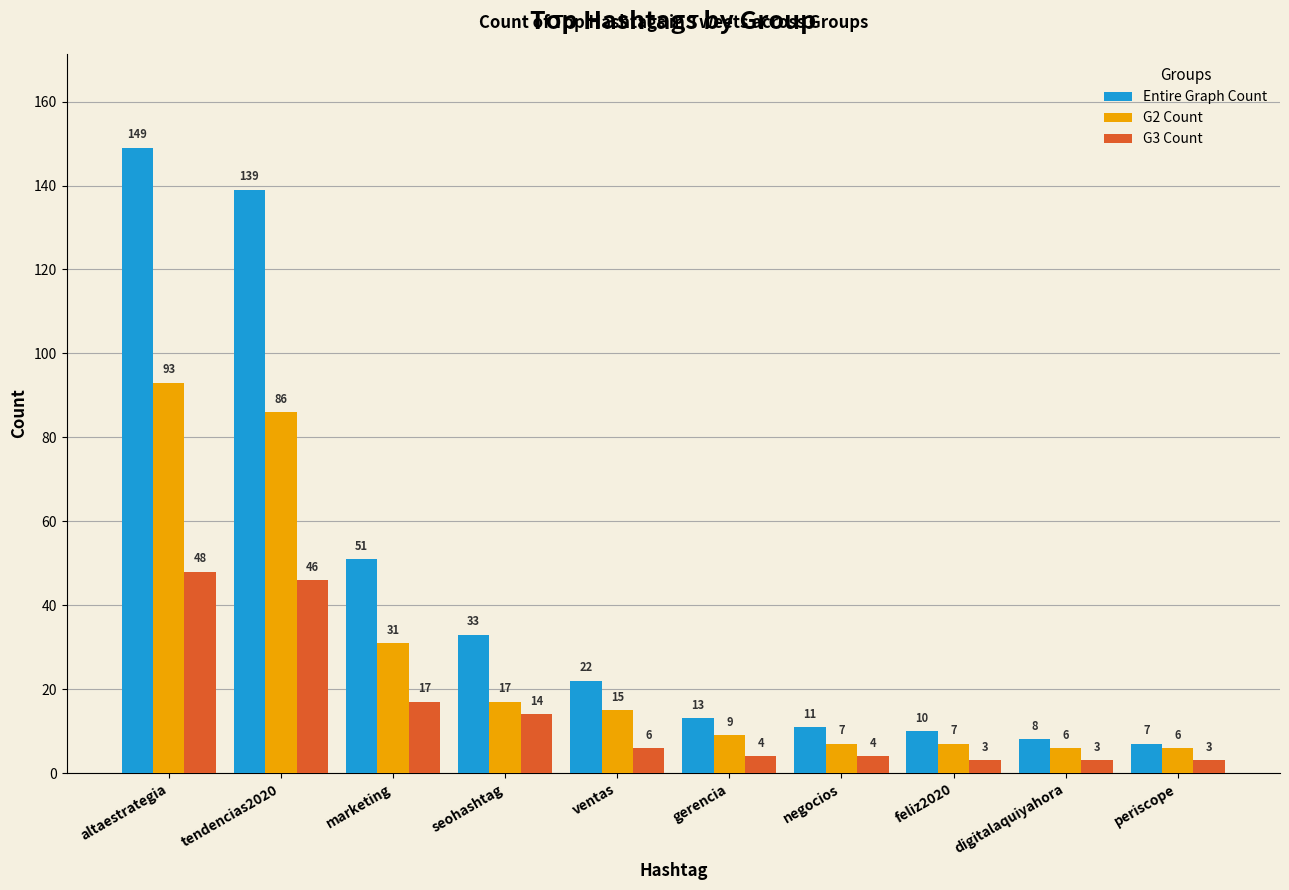

True or false: Entire Graph Count has a value of 10 at feliz2020.

True